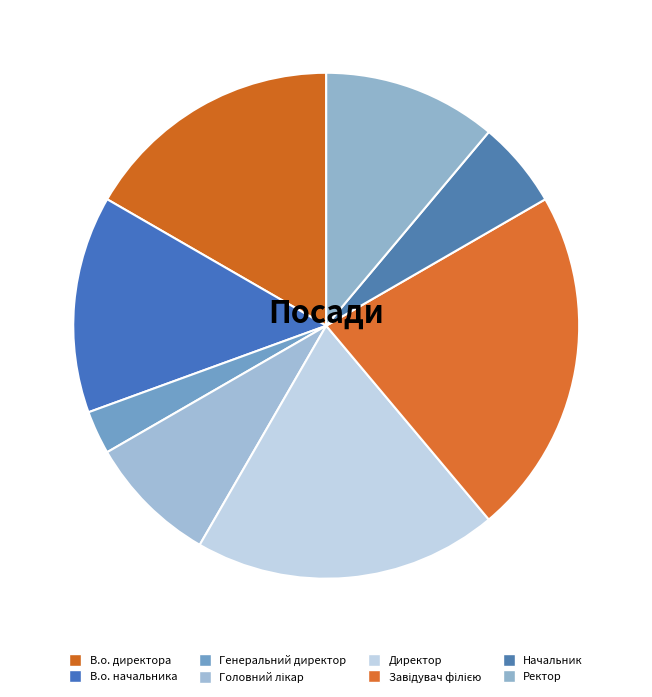

To the nearest percent, what is the combined percentage of Директор and В.о. директора?

36%